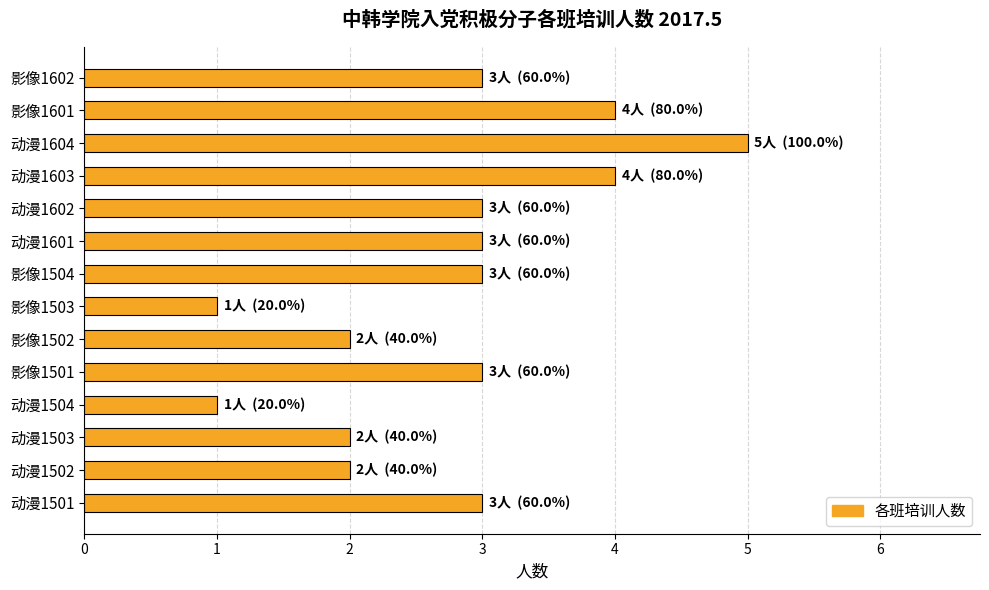

What is the change in value from 动漫1501 to 动漫1603?

+1